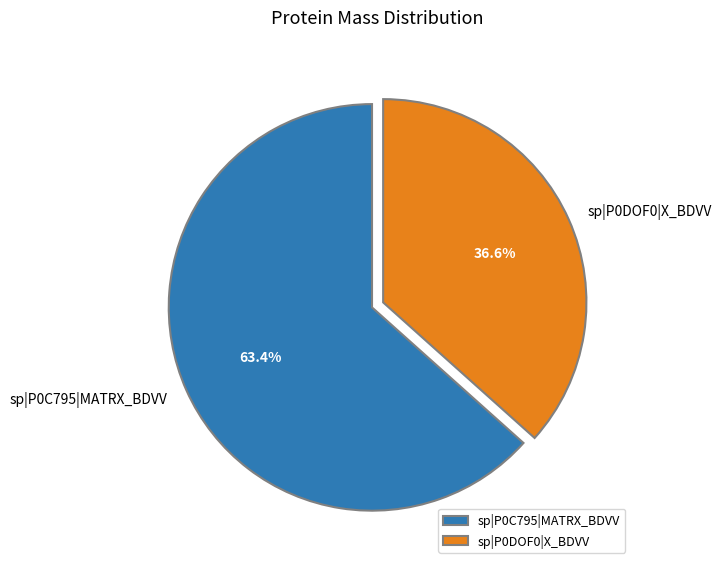

What is the ratio of the value at sp|P0C795|MATRX_BDVV to the value at sp|P0DOF0|X_BDVV?

1.7